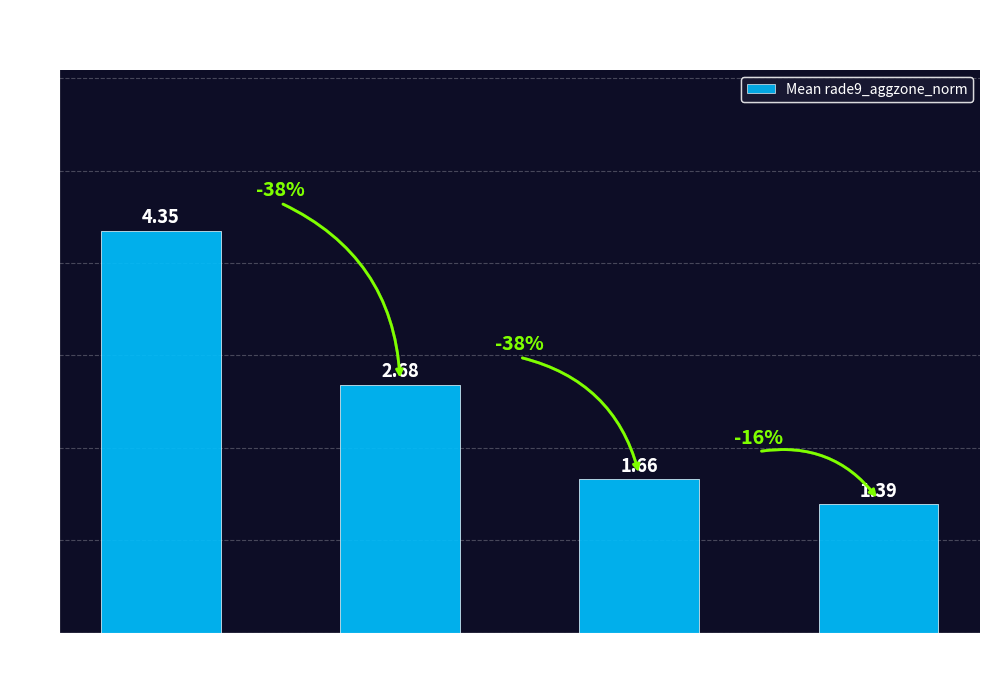

What is the difference between the second highest and second lowest values?

1.0